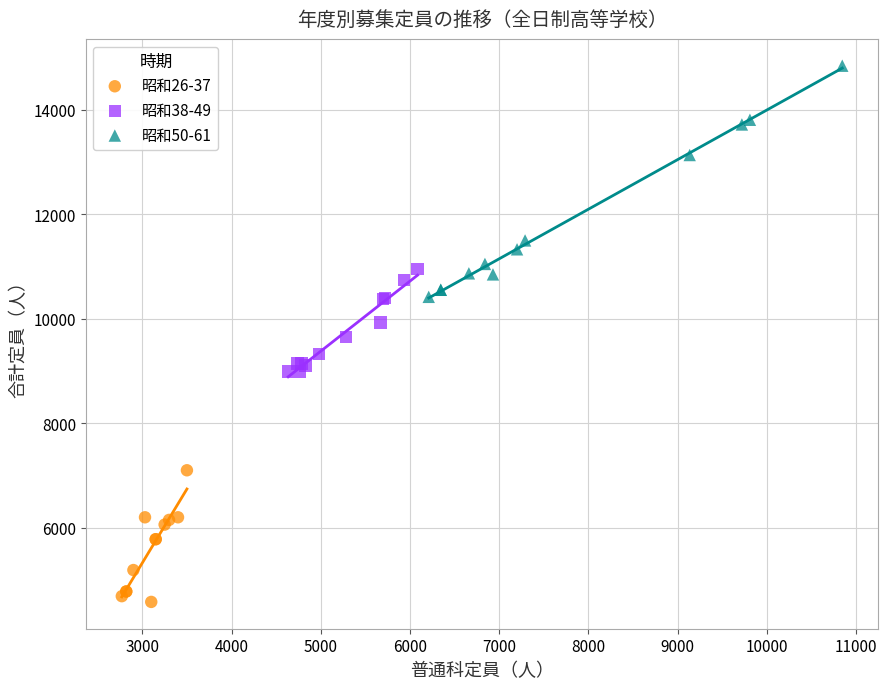

Which series reaches the minimum Y coordinate?

昭和26-37